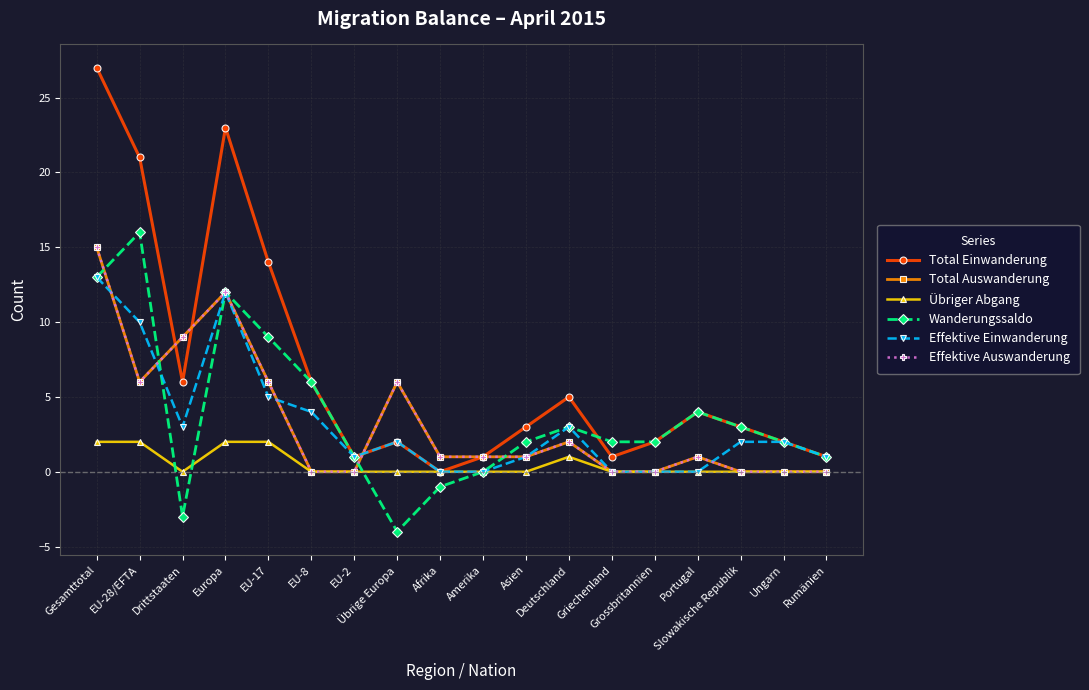

At Griechenland, list the series in order from smallest to largest.

Total Auswanderung, Übriger Abgang, Effektive Einwanderung, Effektive Auswanderung, Total Einwanderung, Wanderungssaldo